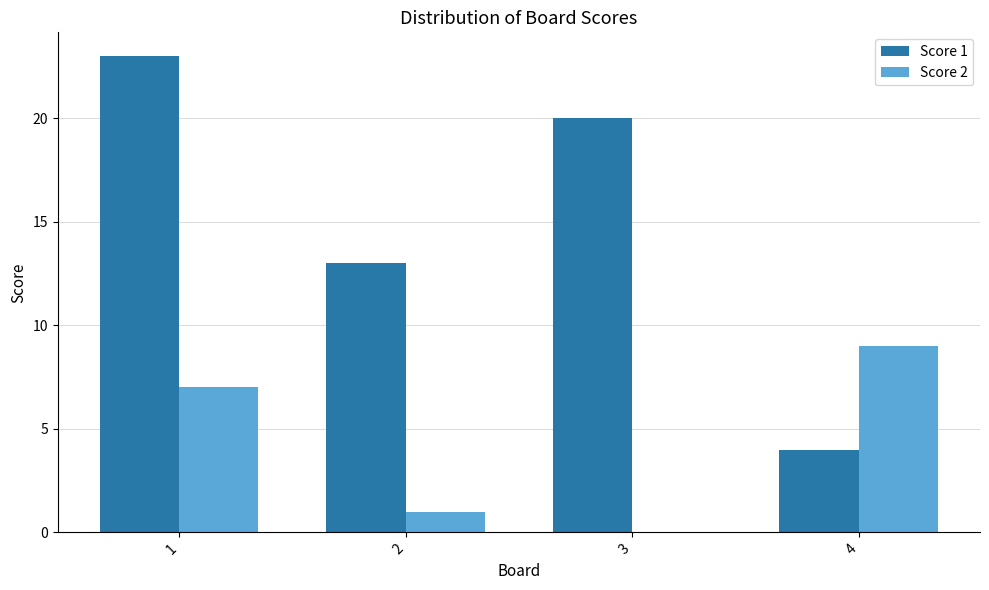

What is the maximum value for Score 2?

9